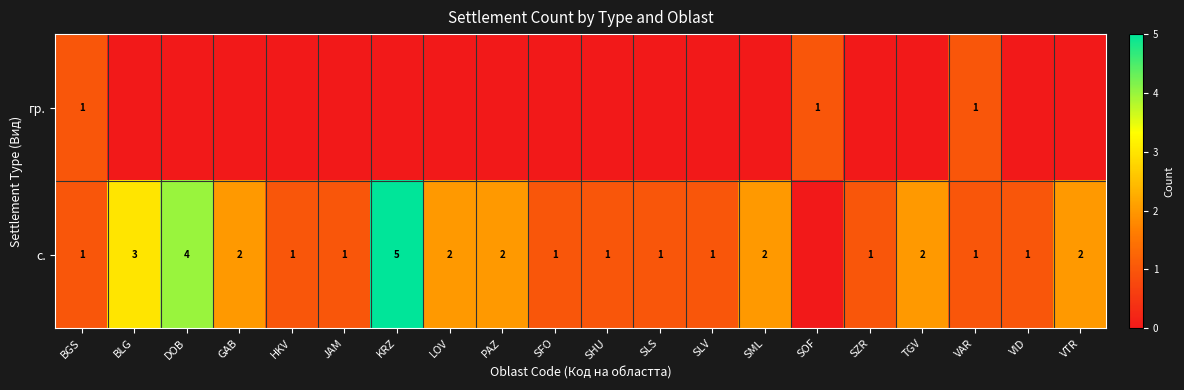

What is the difference between the с. values at TGV and SFO?

1